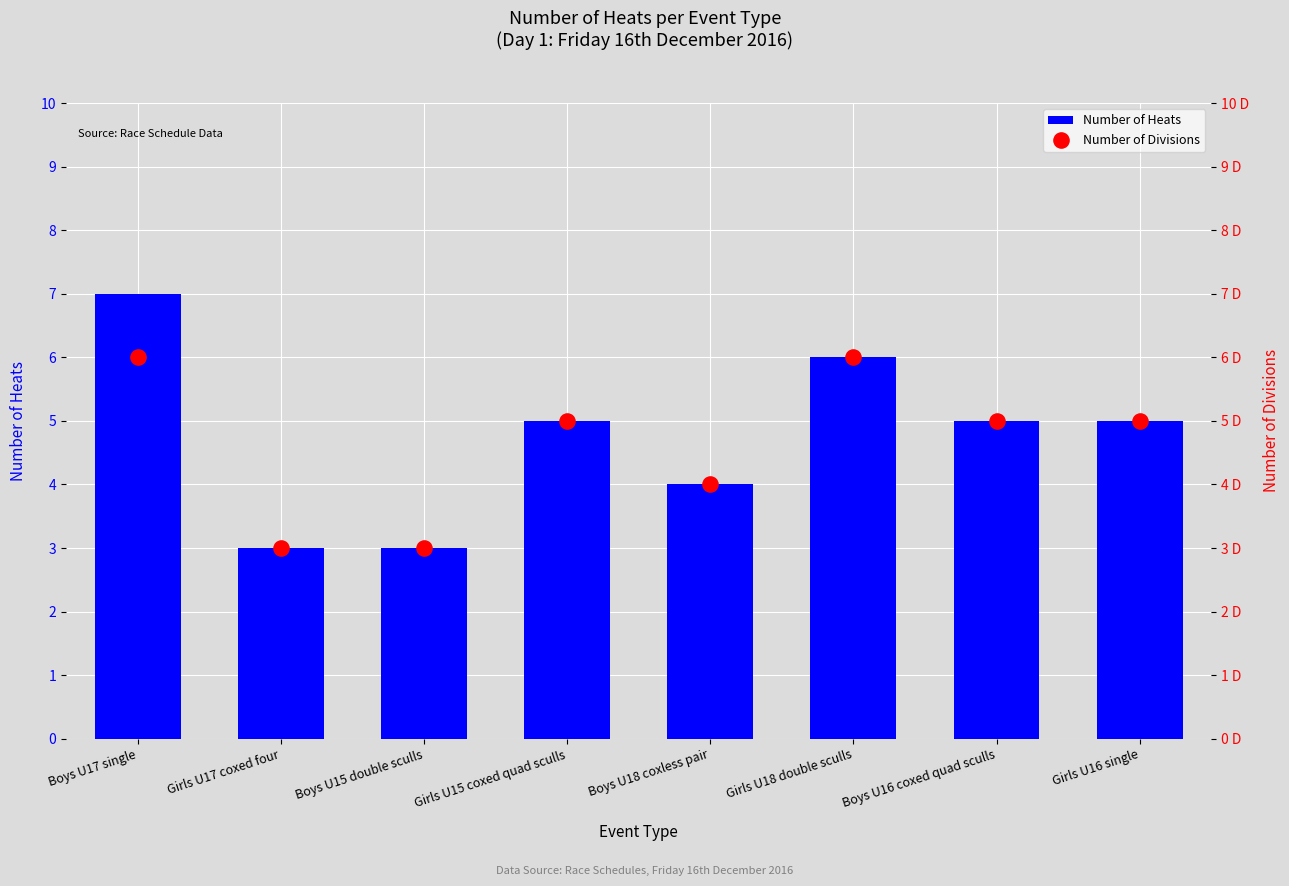

At which category is the sum across all series the highest?

Boys U17 single